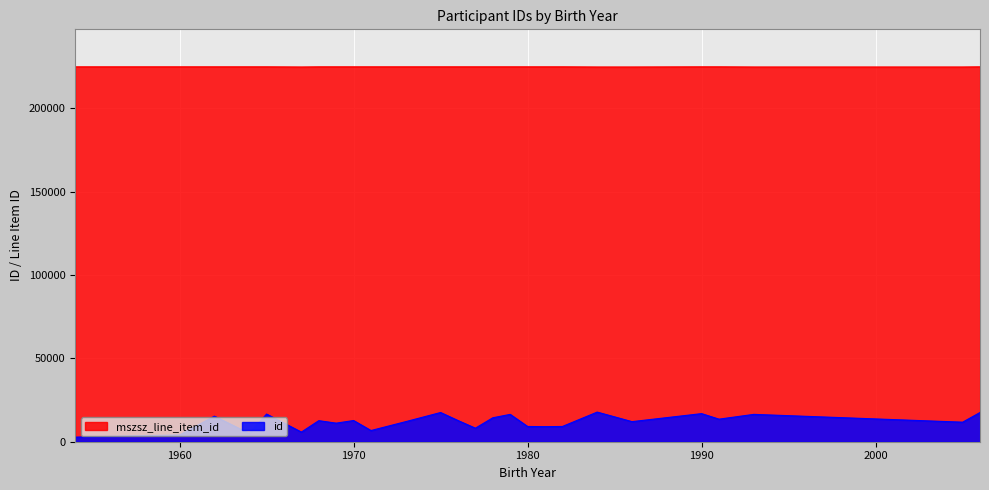

True or false: mszsz_line_item_id has a value of 138785 at 2006.

False